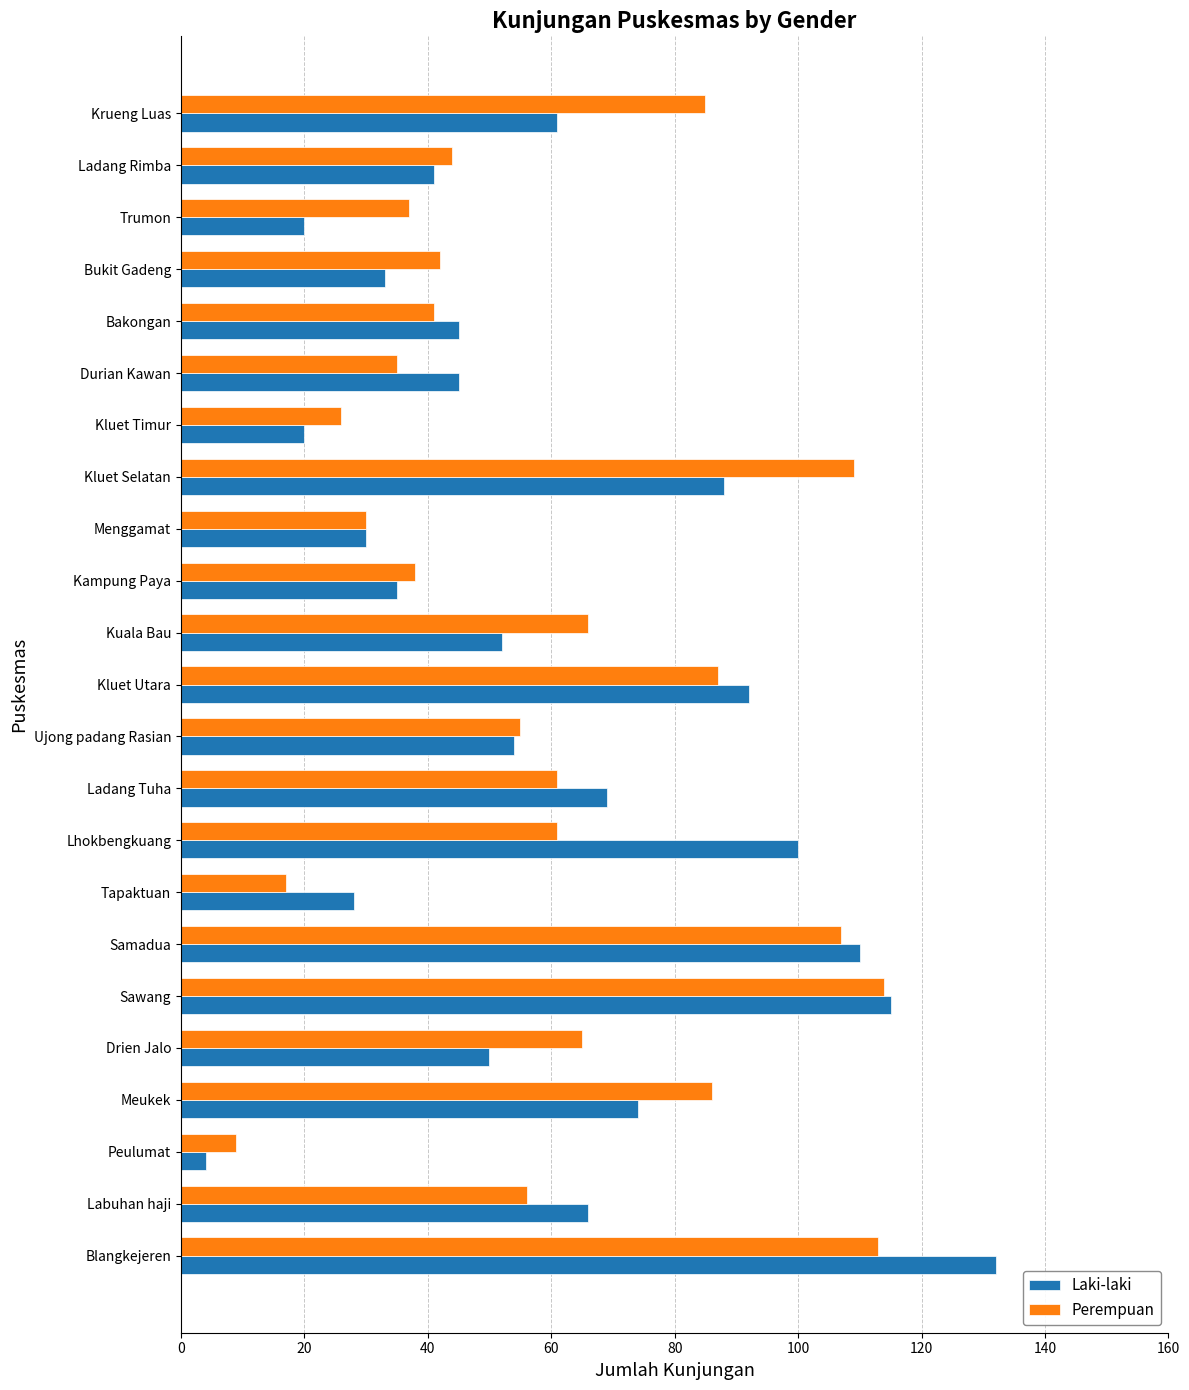

Which category has the lowest value across all series?

Peulumat